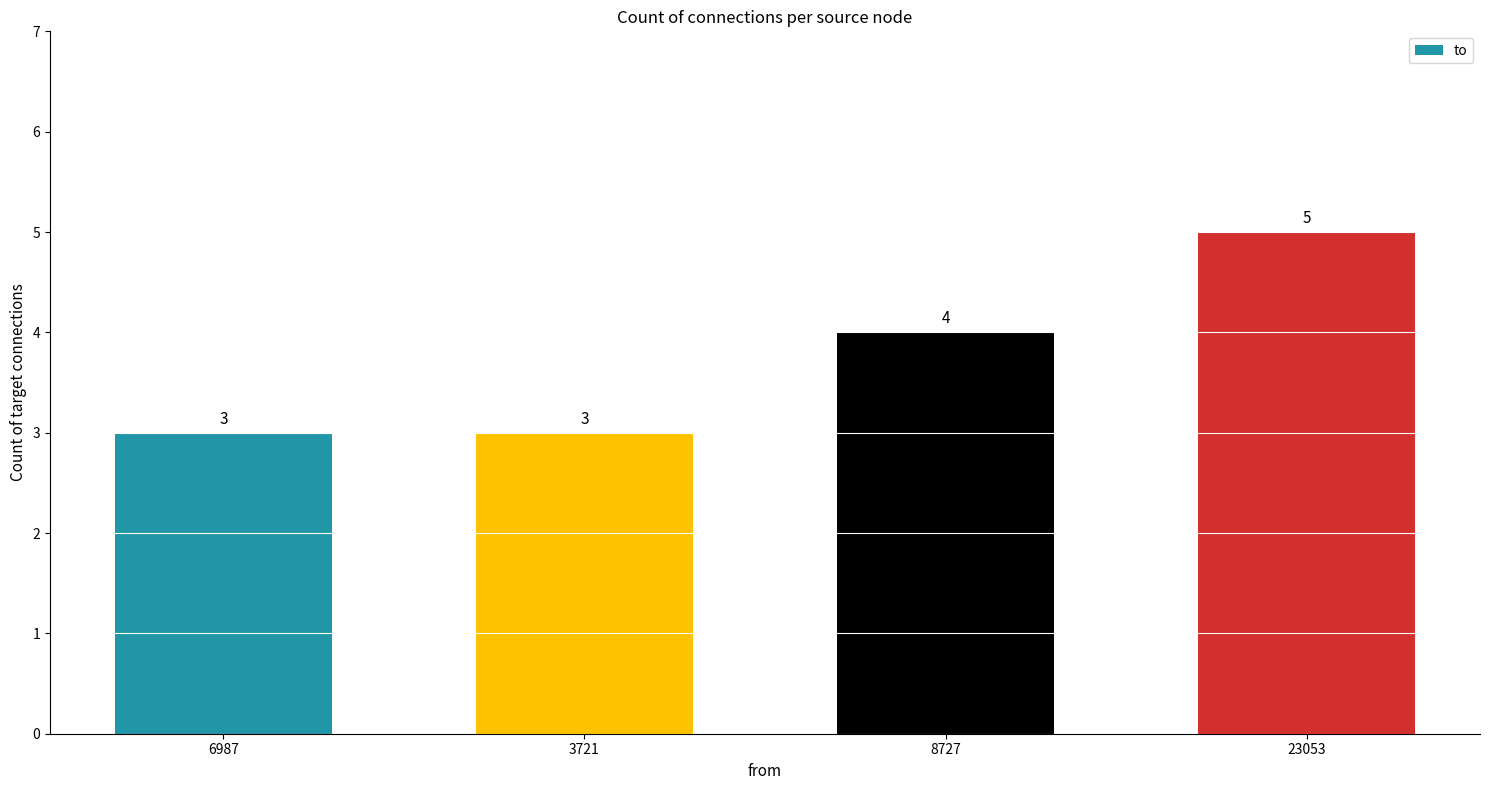

How many values are below 4?

2